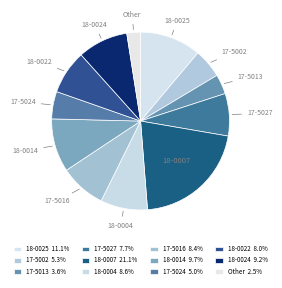

How many slices are in this pie chart?

12